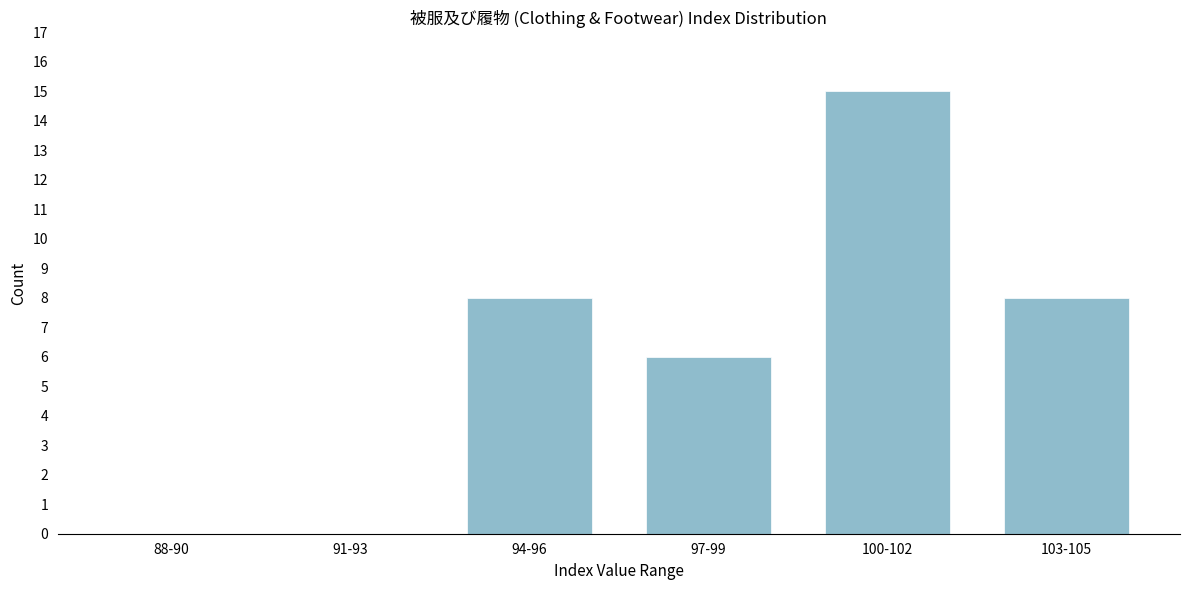

Reading left to right, extract all data points from this chart.

88-90=0	91-93=0	94-96=8	97-99=6	100-102=15	103-105=8